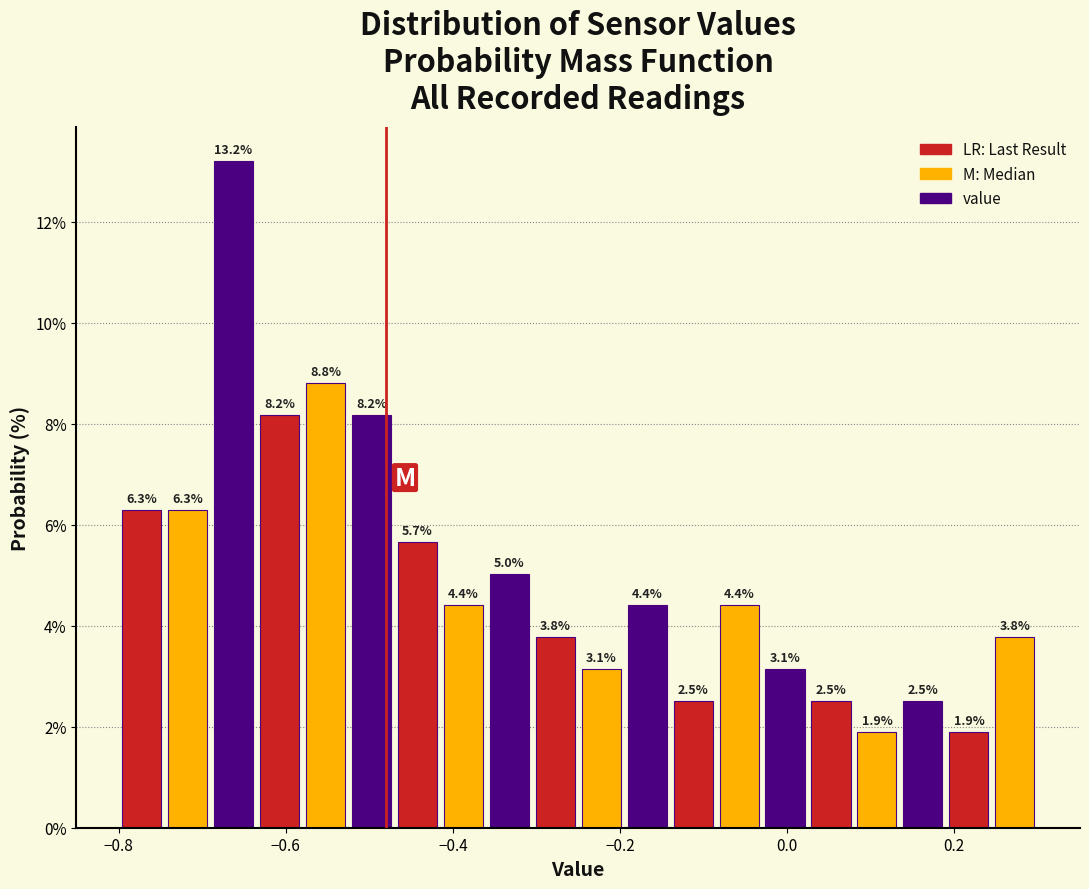

Read against the x-axis, roughly where is the centre of the tallest bar?

-0.66